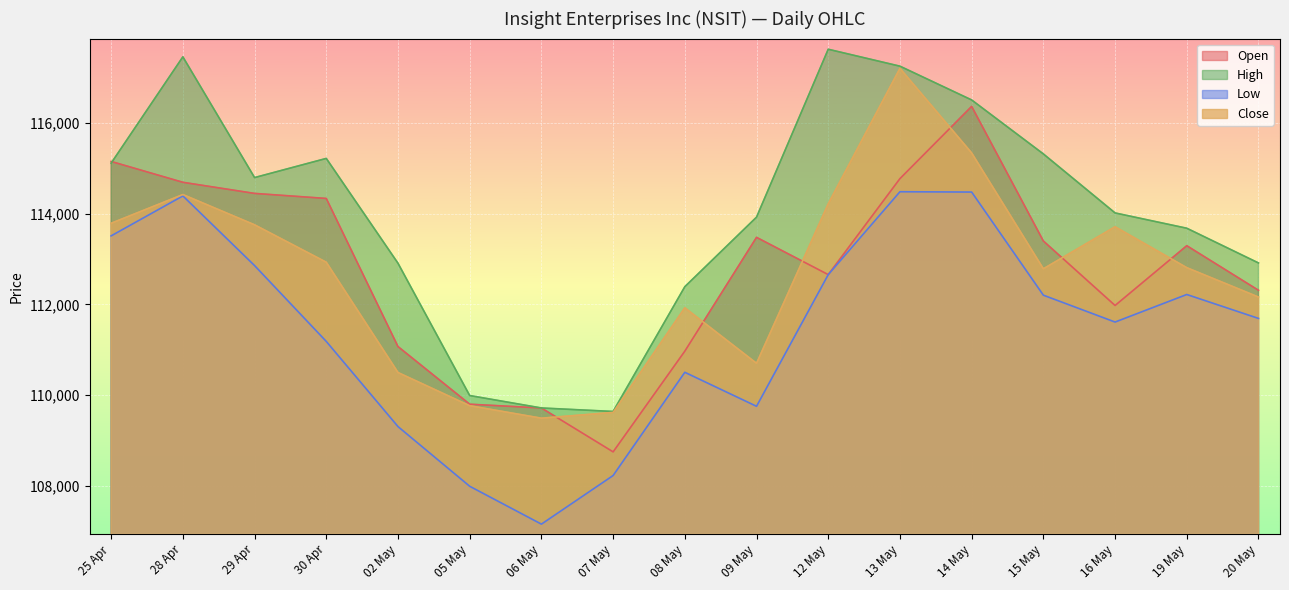

How many data points does each series have?

17